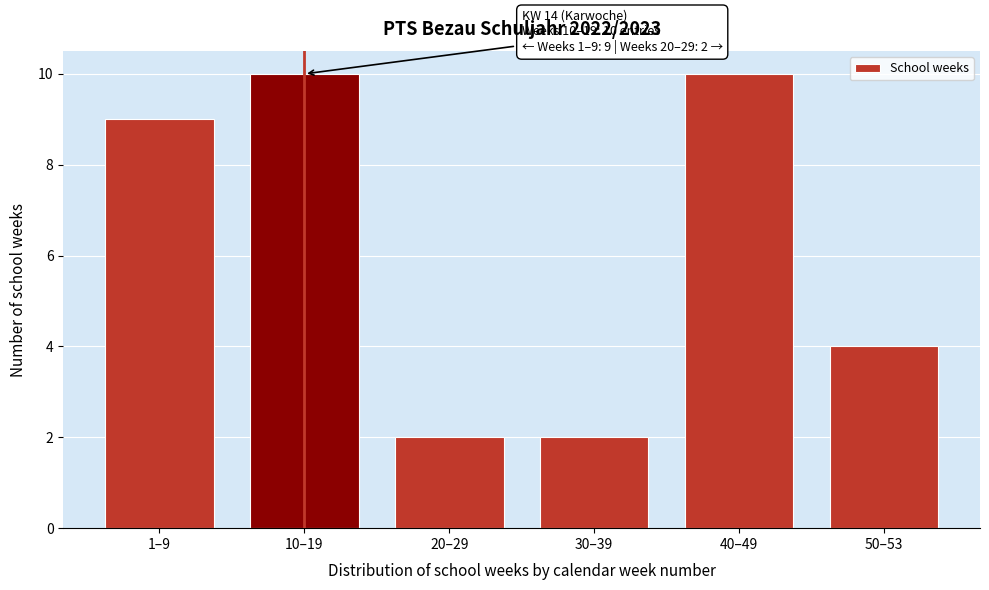

Reading left to right, extract all data points from this chart.

9	10	2	2	10	4